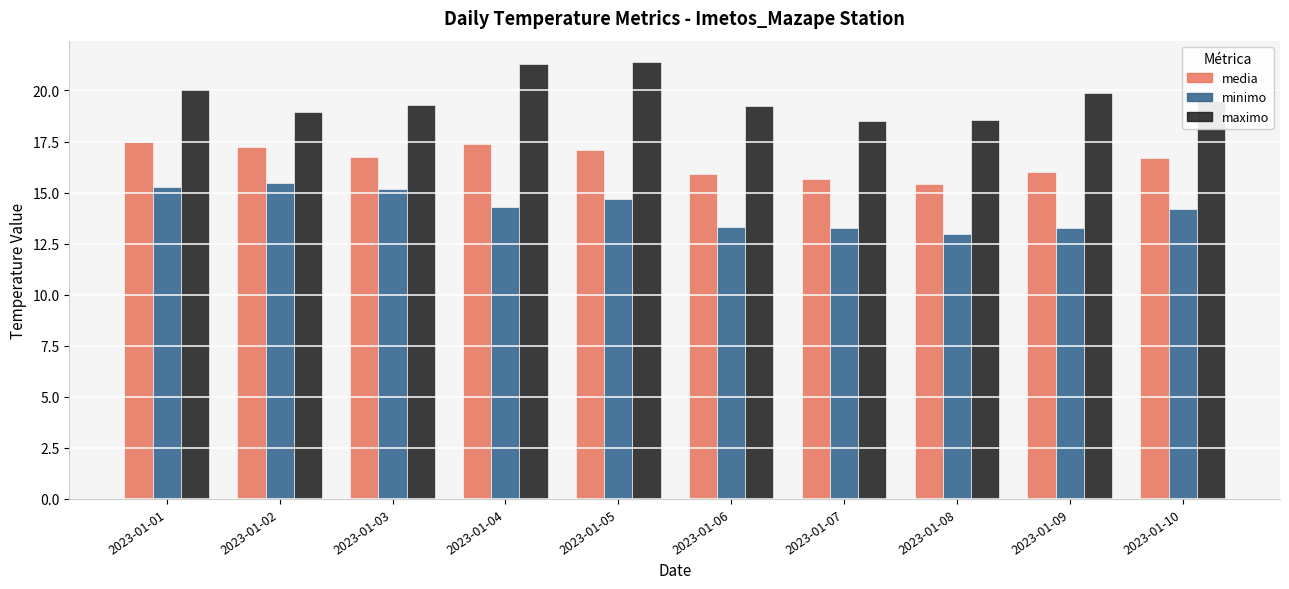

At how many categories does at least one series exceed 15?

10